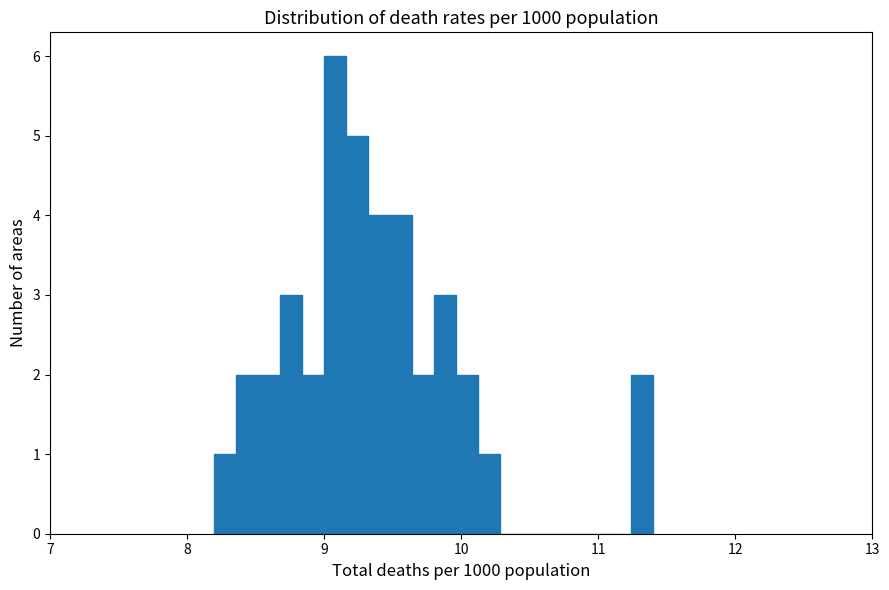

Read against the x-axis, roughly where is the centre of the tallest bar?

9.1